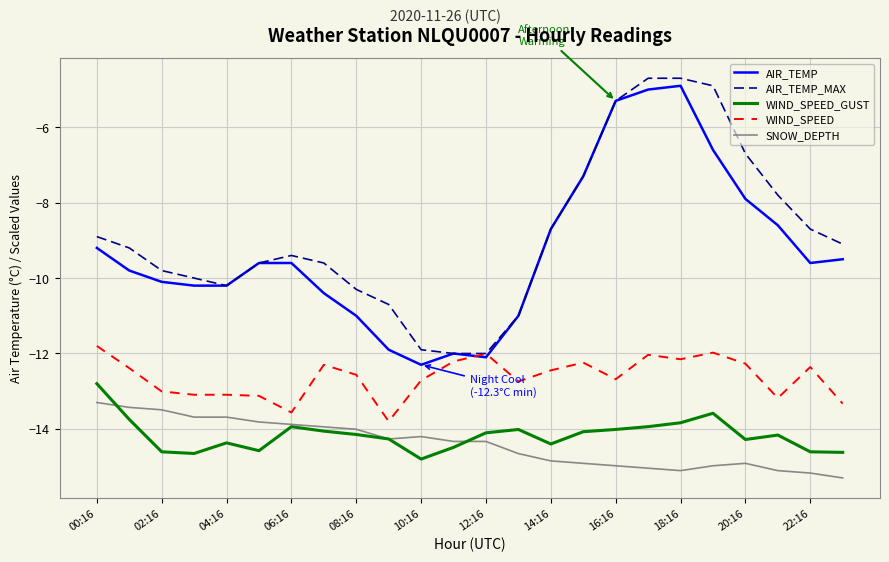

True or false: WIND_SPEED_GUST and AIR_TEMP cross at least once.

False